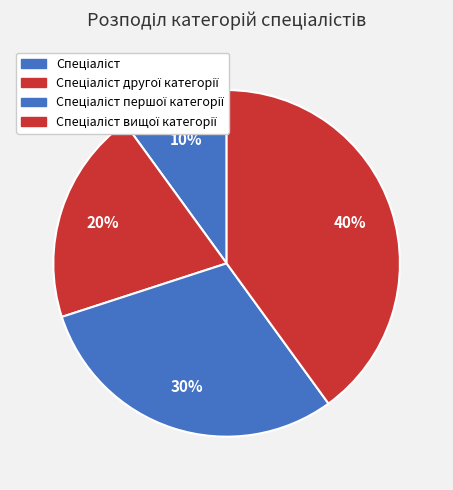

Does any single category account for the majority?

No